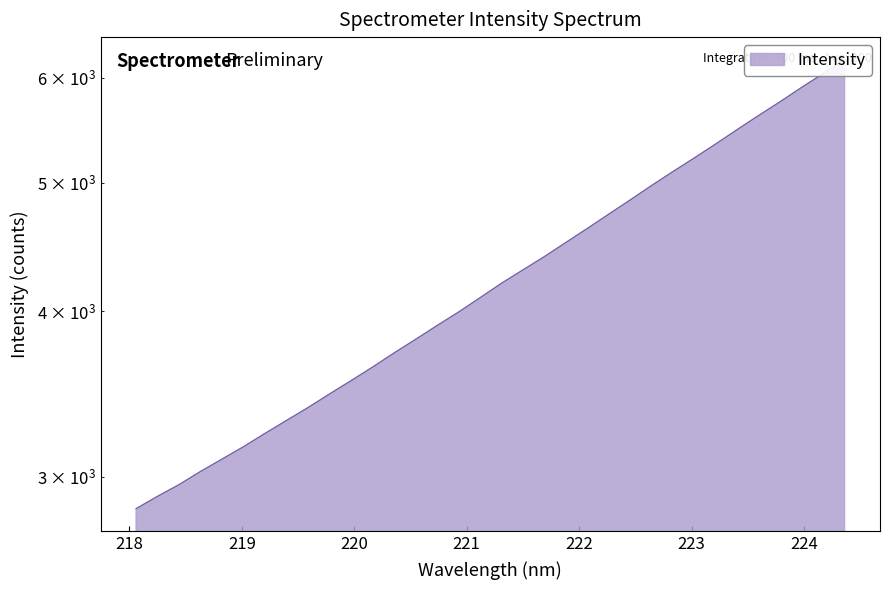

What is the difference between the maximum and second lowest values?

3290.9